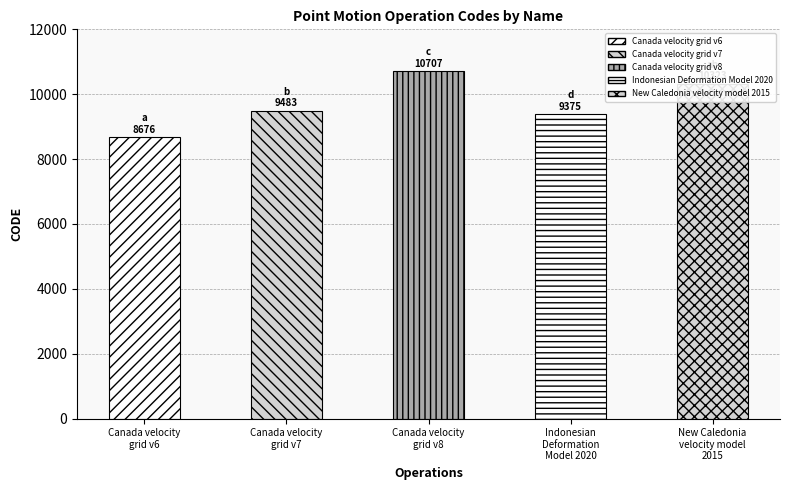

Rank the categories by value from lowest to highest.

Canada velocity
grid v6, Indonesian
Deformation
Model 2020, Canada velocity
grid v7, New Caledonia
velocity model
2015, Canada velocity
grid v8